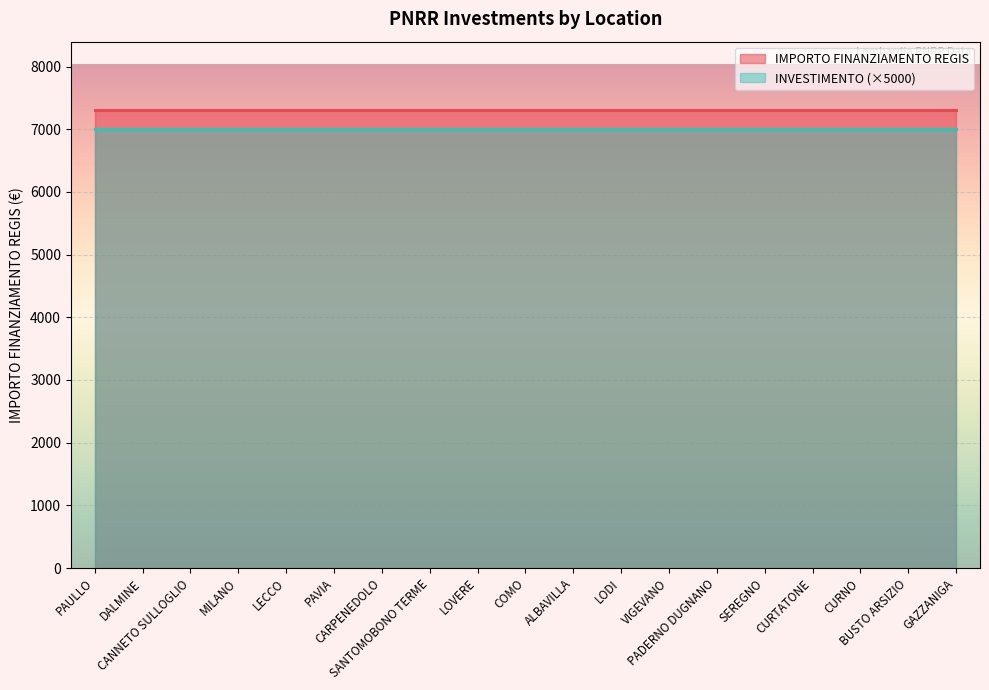

The value of IMPORTO FINANZIAMENTO REGIS at CURTATONE is 2727.8. True or false?

False